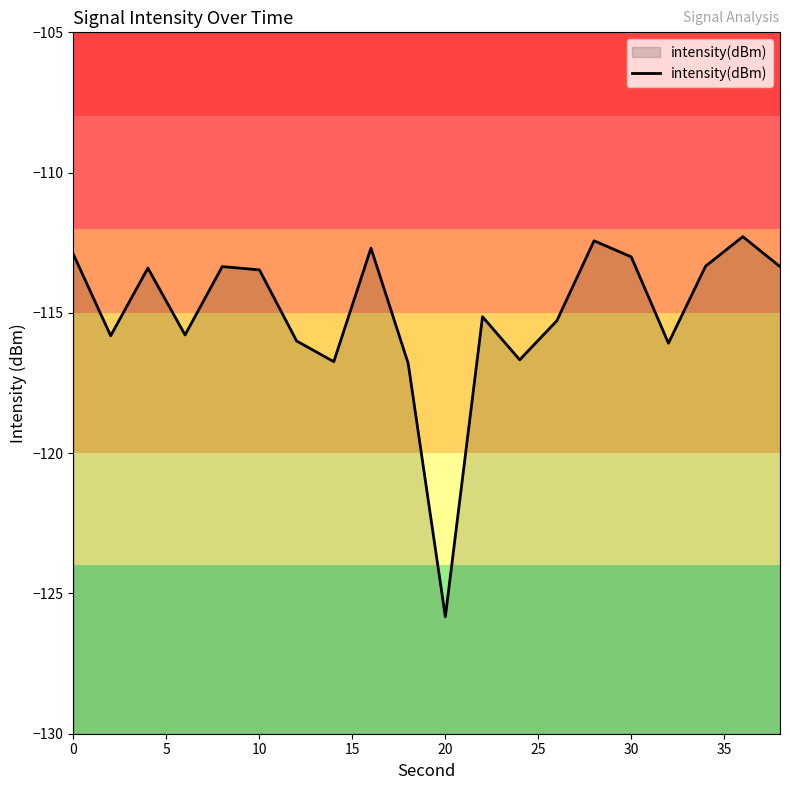

What is the difference between the maximum and minimum values?

13.5